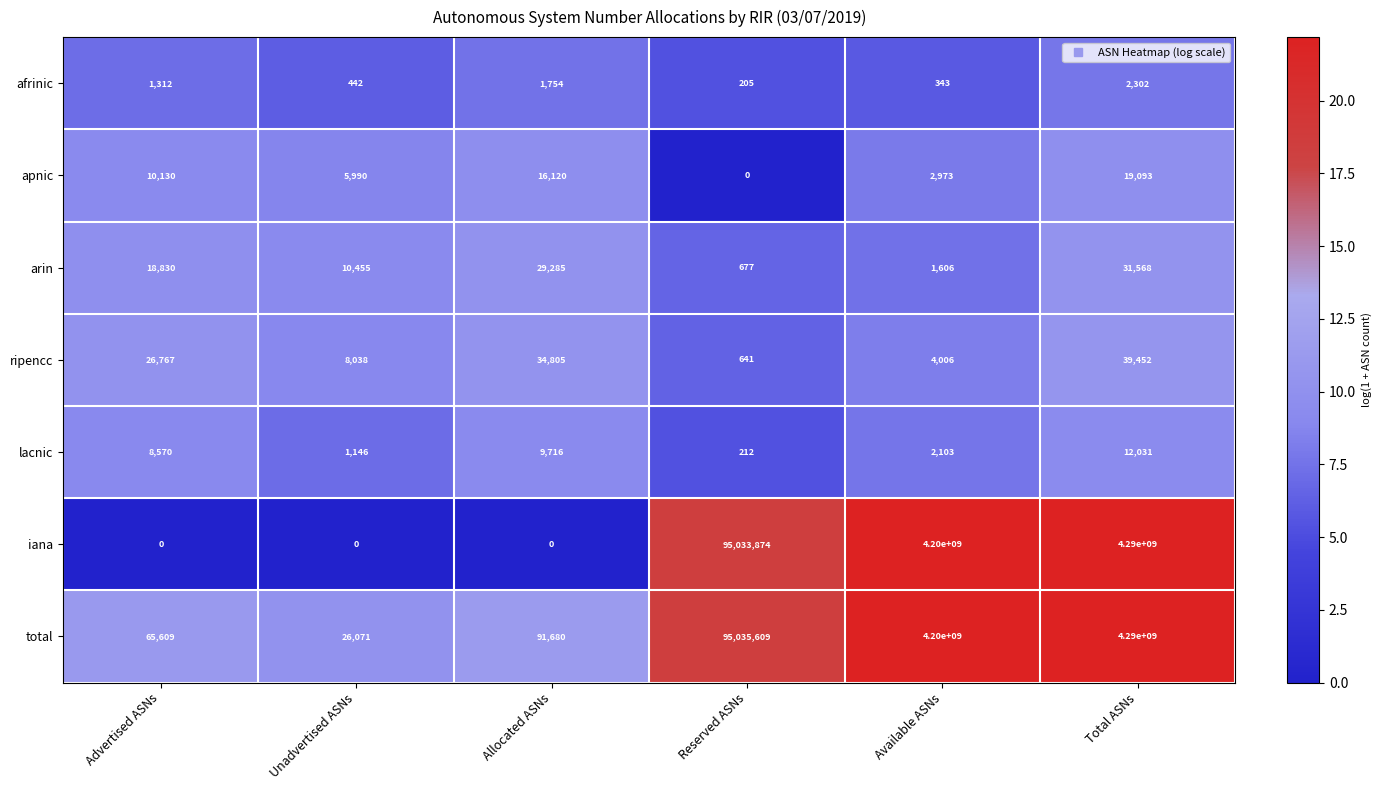

Which series has the largest range (max minus min)?

iana